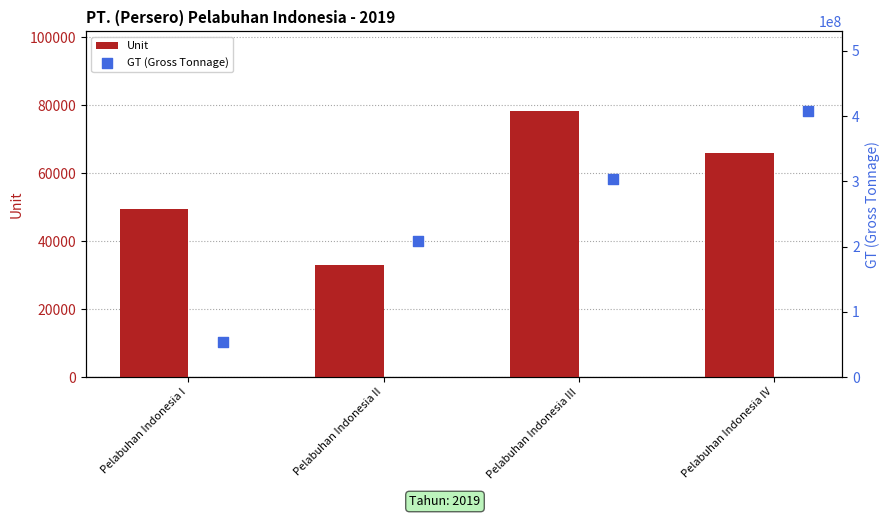

Rank the categories by Unit value from highest to lowest.

Pelabuhan Indonesia III, Pelabuhan Indonesia IV, Pelabuhan Indonesia I, Pelabuhan Indonesia II